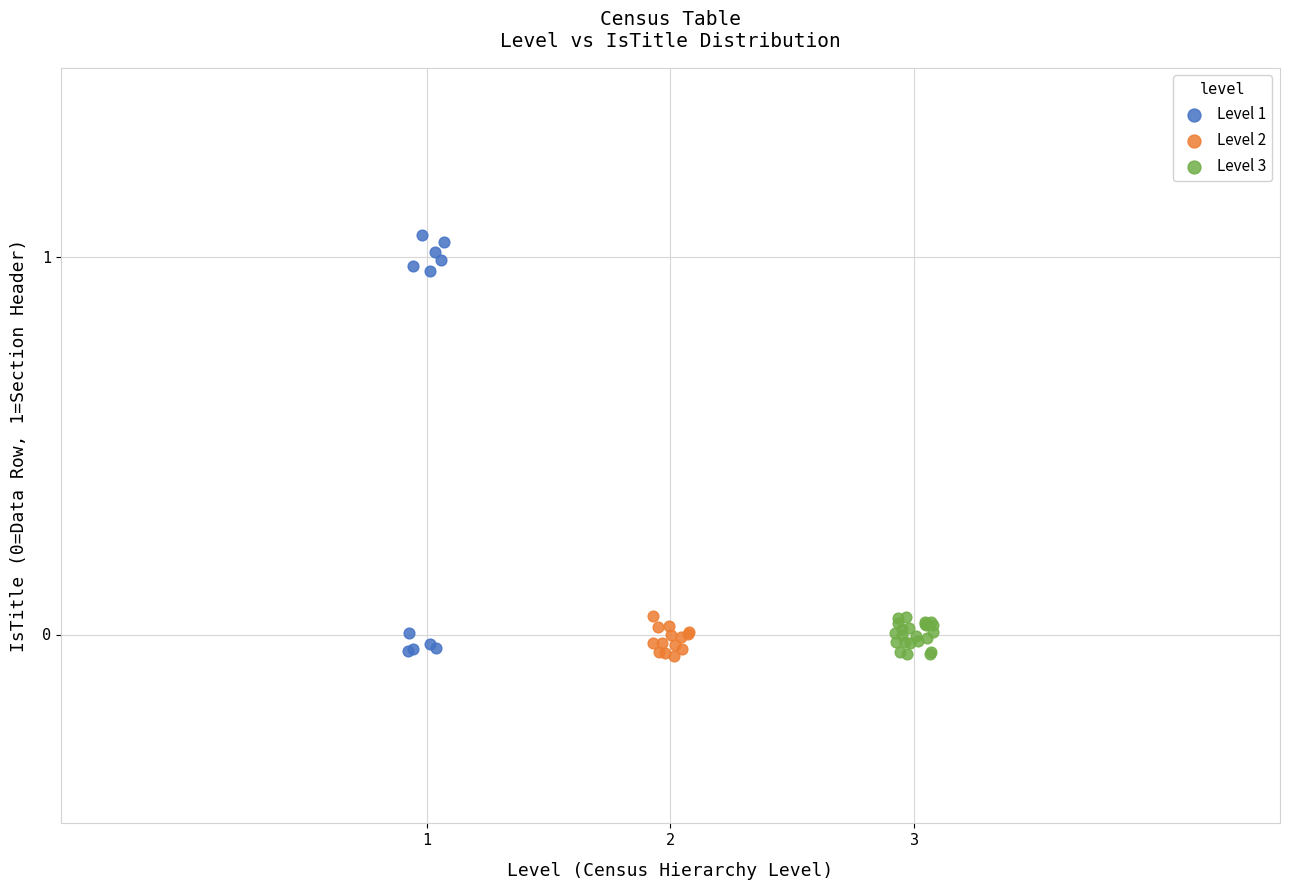

Which series has the largest Y range (max minus min)?

Level 1